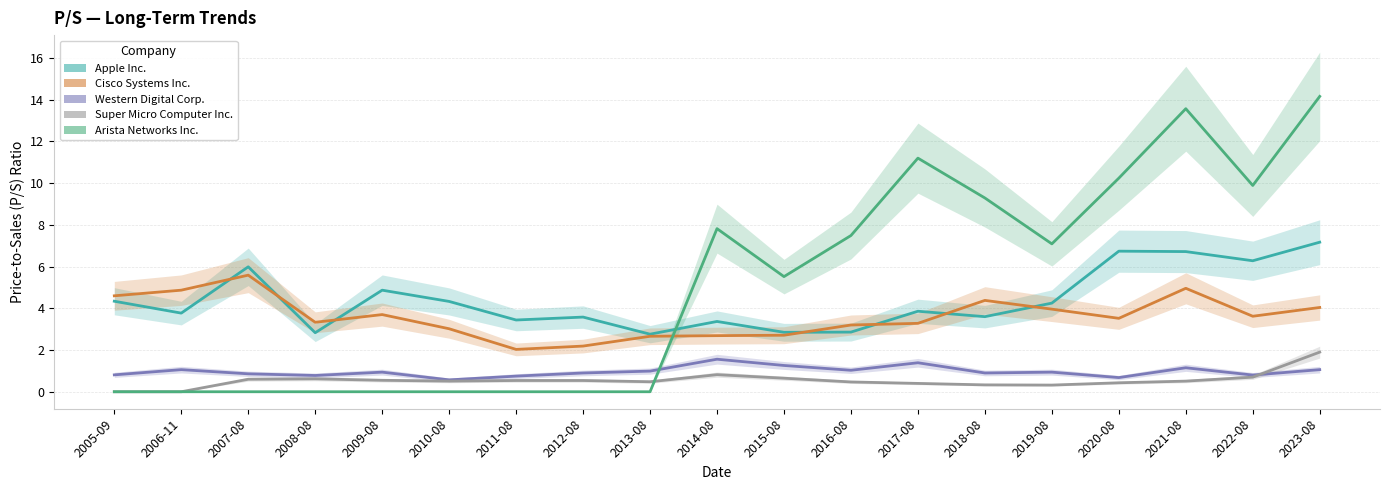

What is the difference between the Apple Inc. values at 2011-08 and 2005-09?

0.9